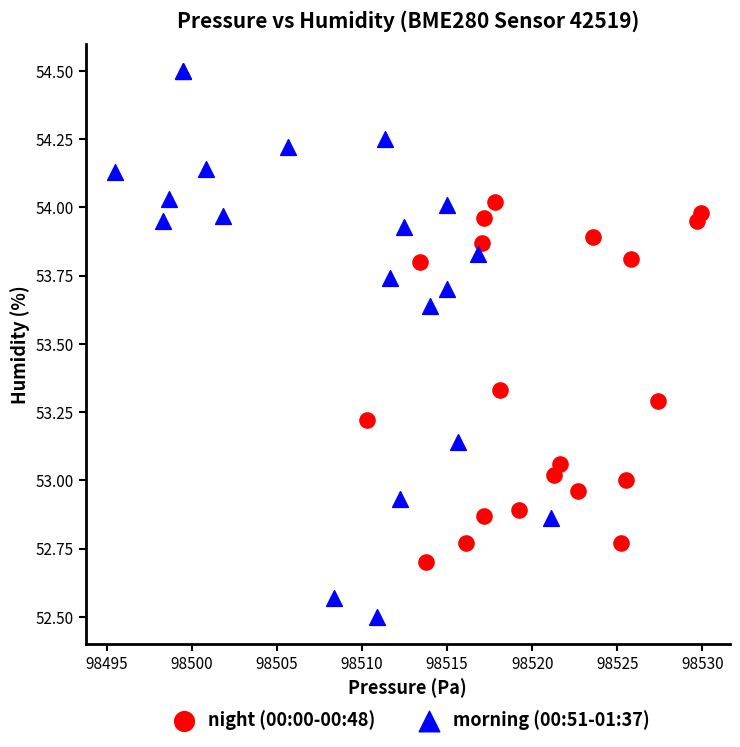

Which series contains the highest Y value?

morning (00:51-01:37)